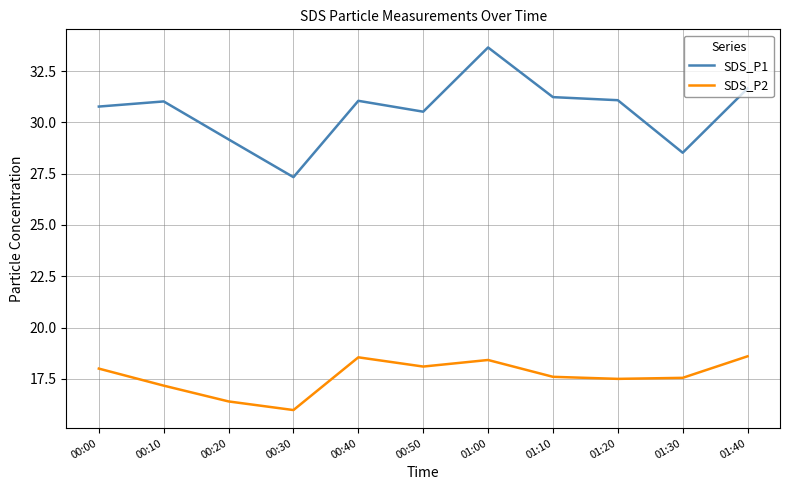

How many lines are shown in the chart?

2